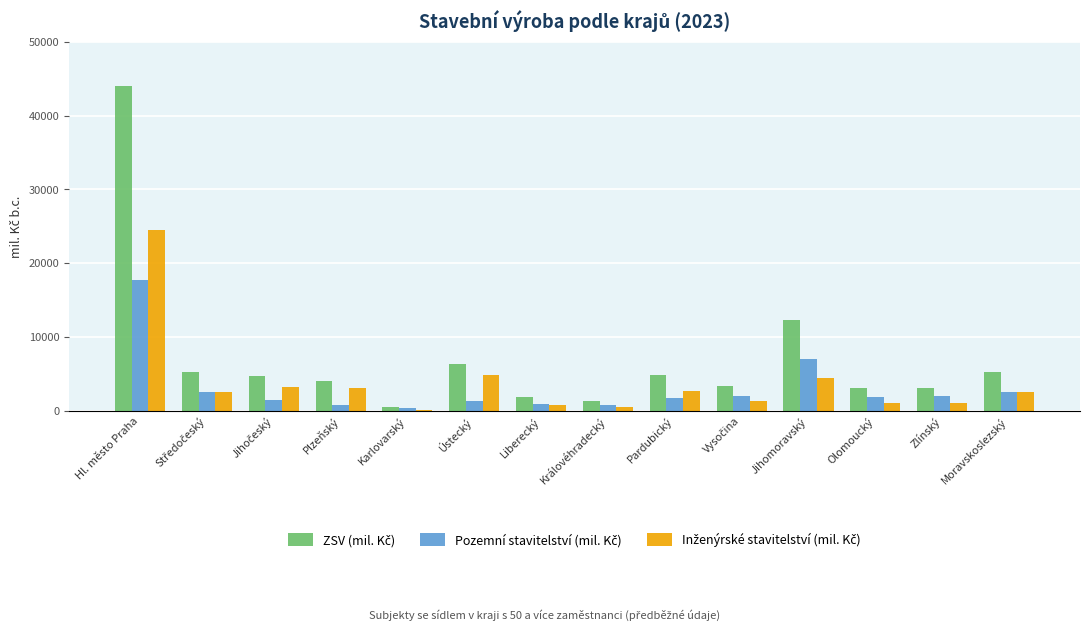

At which category is the sum across all series the highest?

Hl. město Praha